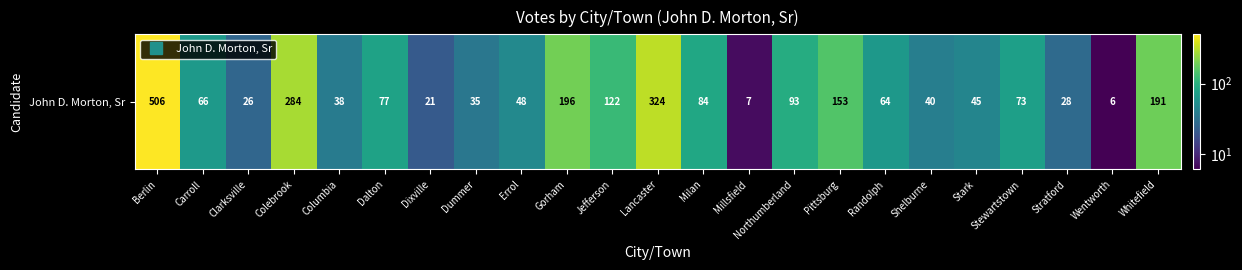

Where does the data first go above 66?

Berlin